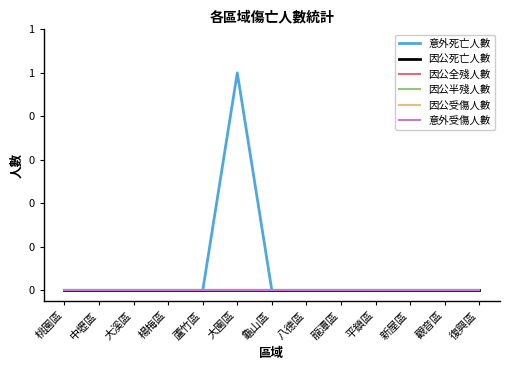

Rank the series by their maximum value, from highest to lowest.

意外死亡人數, 因公死亡人數, 因公全殘人數, 因公半殘人數, 因公受傷人數, 意外受傷人數